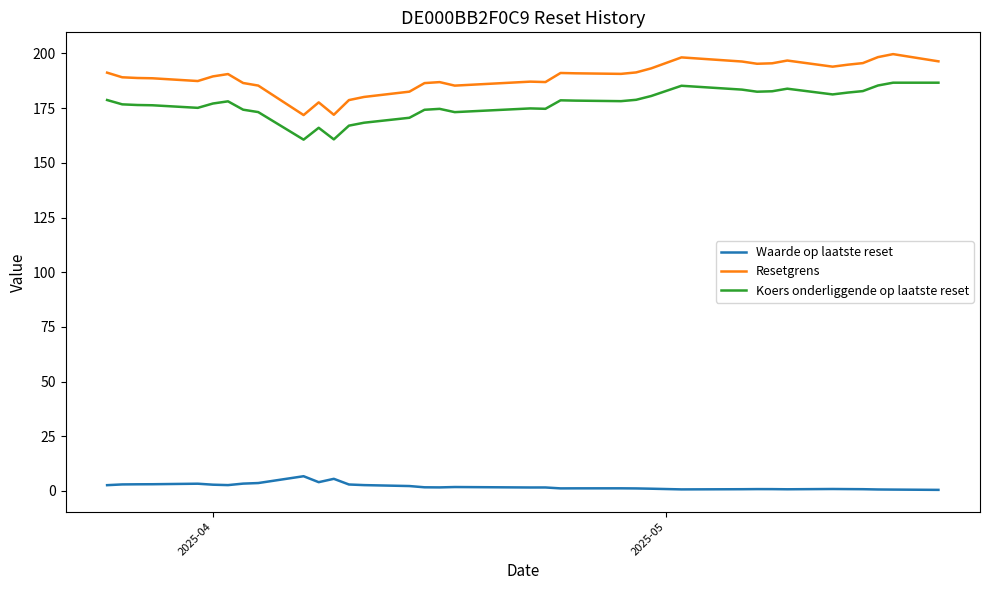

What is the highest value of the Resetgrens series?

199.7